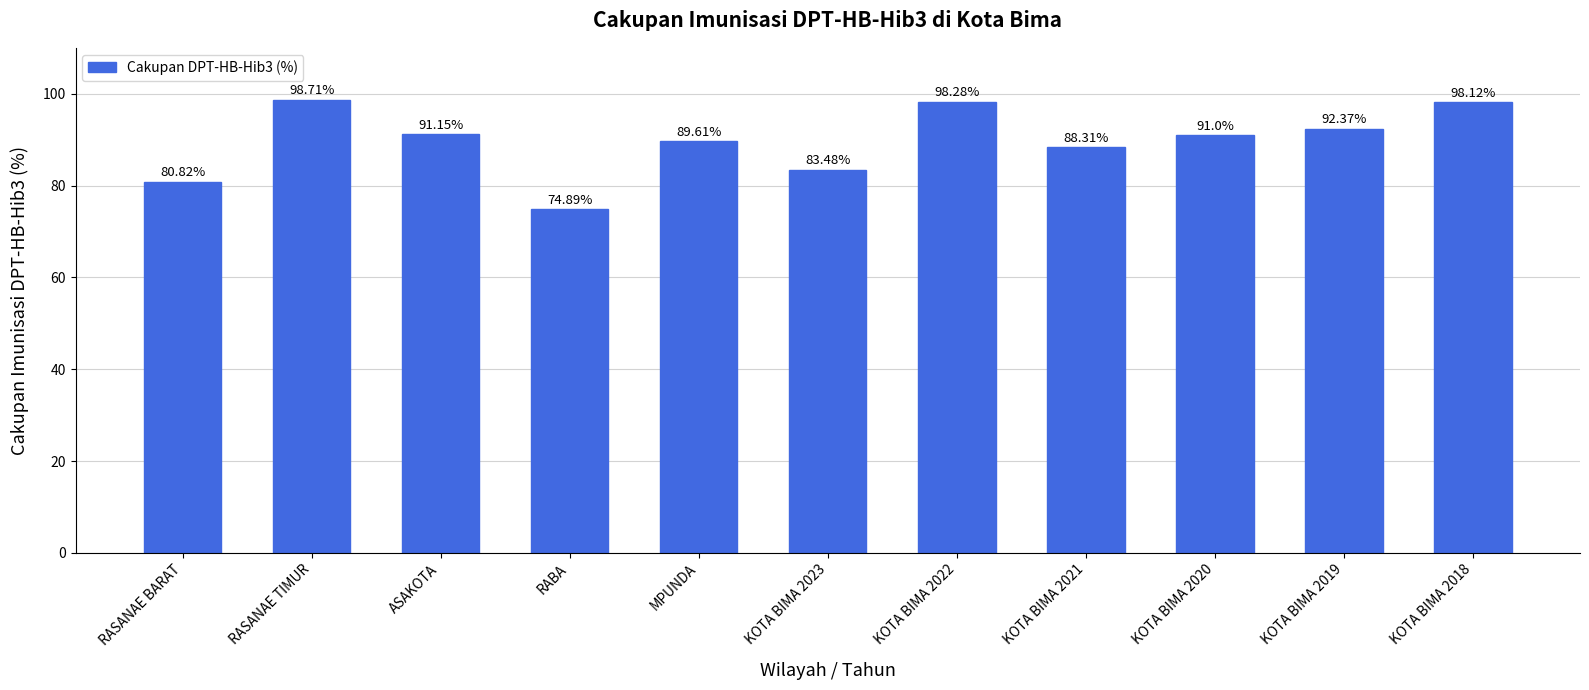

Rank the categories by value from highest to lowest.

RASANAE TIMUR, KOTA BIMA 2022, KOTA BIMA 2018, KOTA BIMA 2019, ASAKOTA, KOTA BIMA 2020, MPUNDA, KOTA BIMA 2021, KOTA BIMA 2023, RASANAE BARAT, RABA